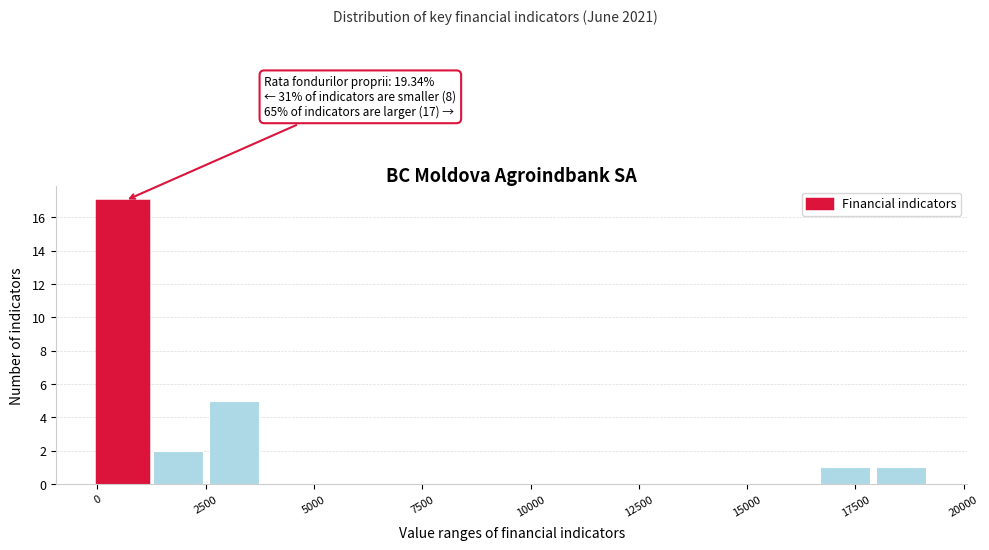

Around what value on the x-axis is the tallest bar? Give the approximate position of its centre, as read against the axis.

500